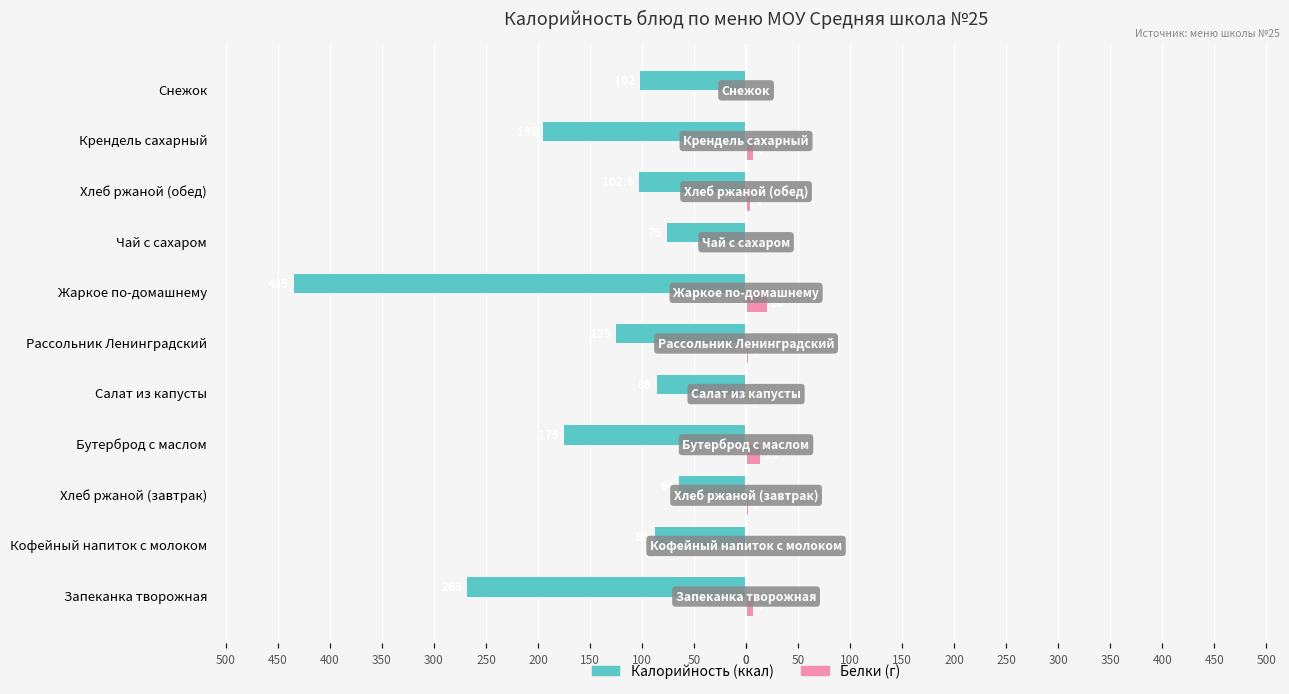

Reading left to right, what are all the values shown in this chart?

Калорийность: -268.0	-88.0	-64.0	-175.0	-86.0	-125.0	-435.0	-76.0	-102.6	-195.0	-102.0
Белки (г): 7.0	0.0	2.0	13.0	1.0	2.0	20.0	0.0	4.0	7.0	0.0